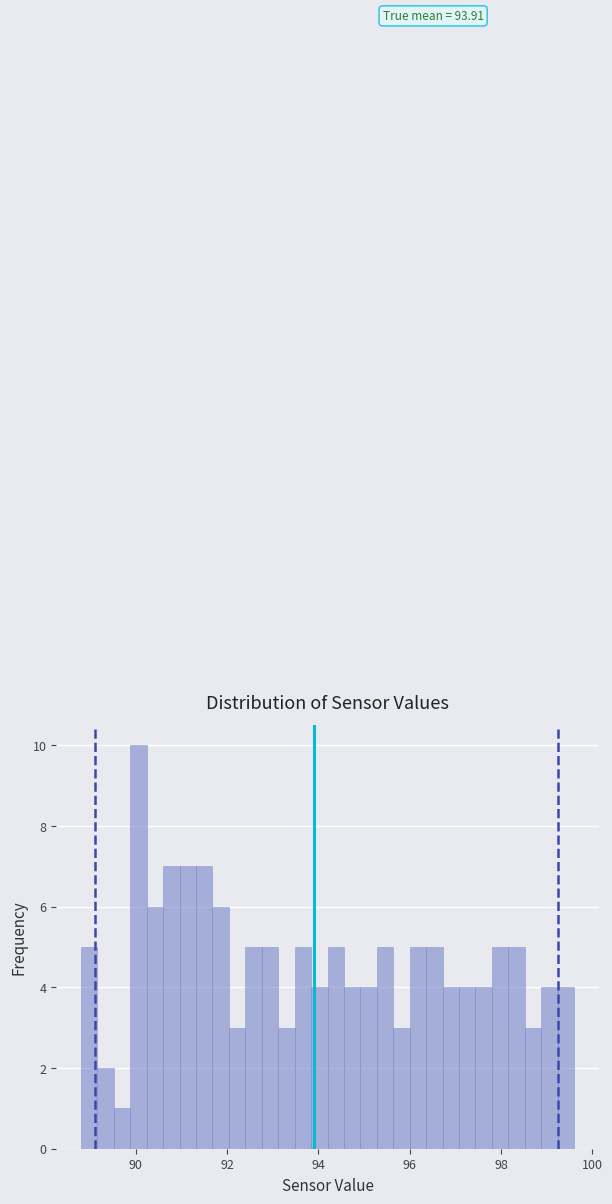

Around what value on the x-axis is the tallest bar? Give the approximate position of its centre, as read against the axis.

90.0